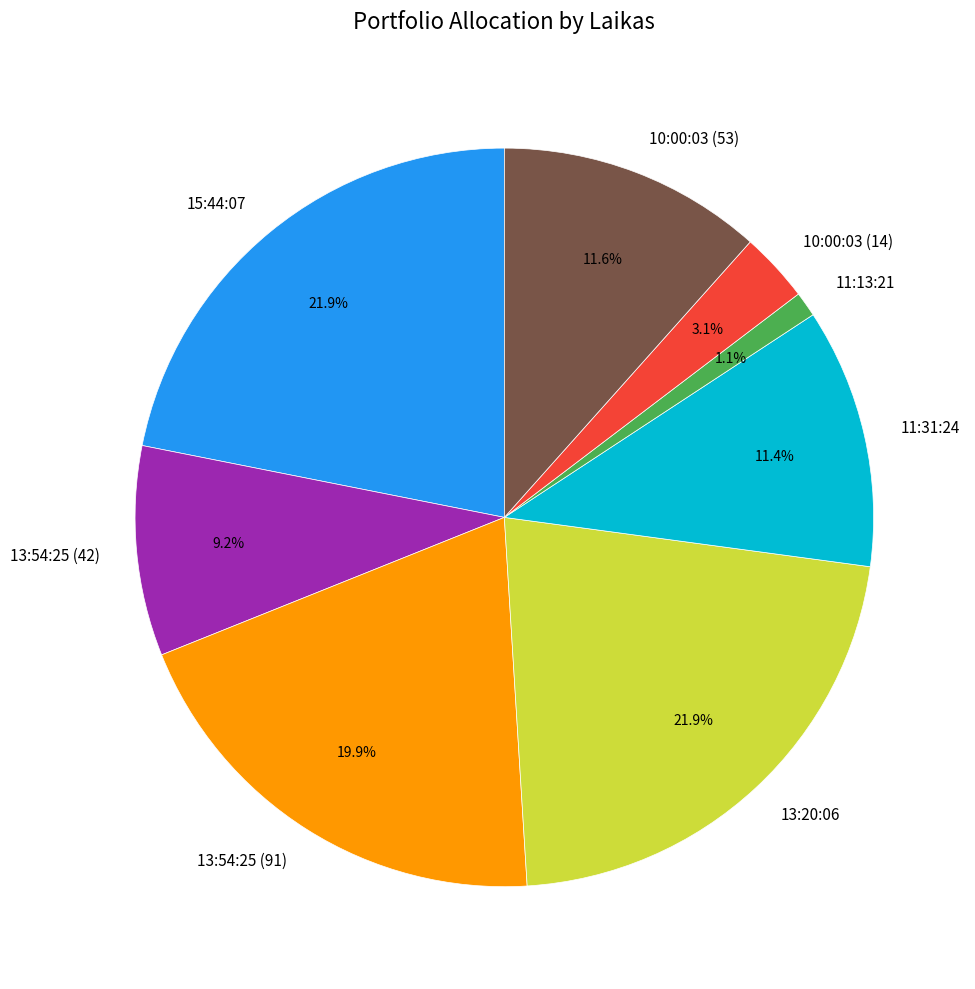

To the nearest percent, what is the combined percentage of 10:00:03 (53) and 11:13:21?

13%